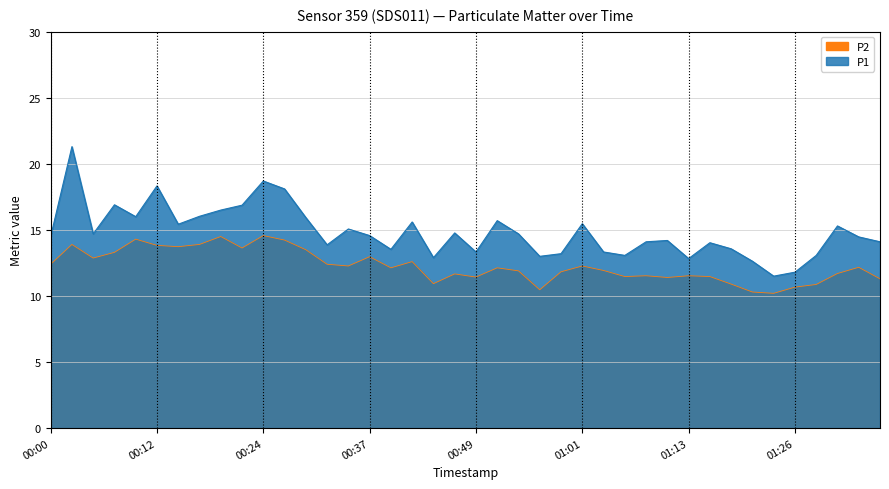

Where is the first local maximum for P1?

00:02